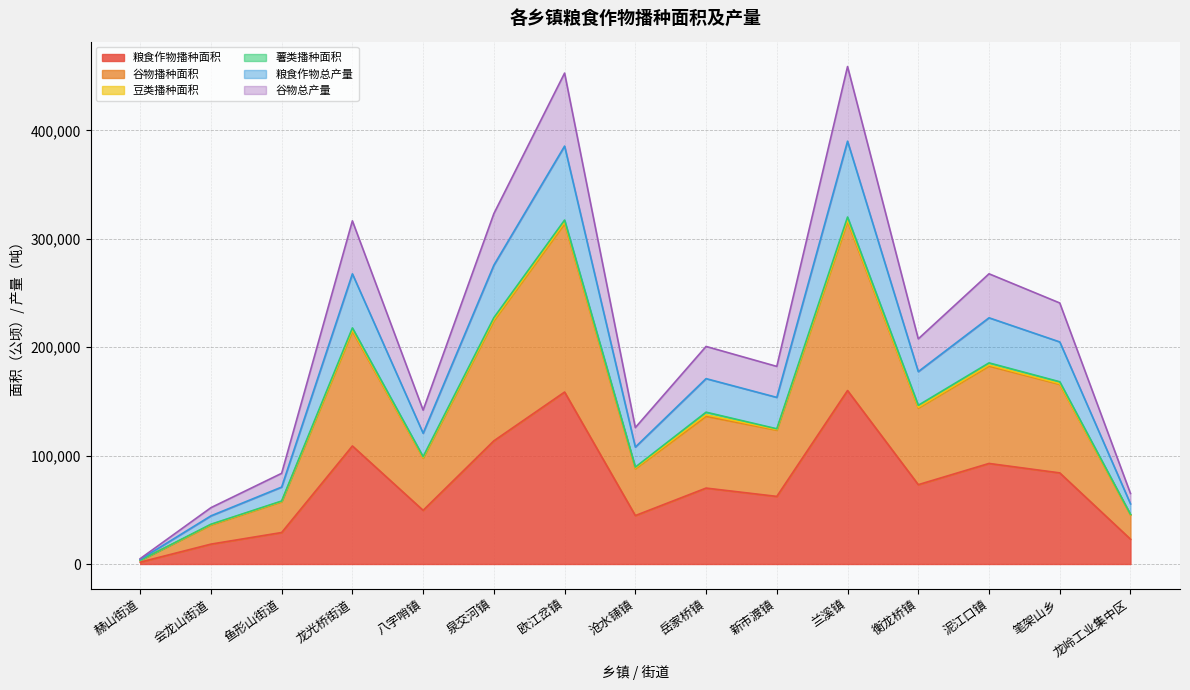

How many interior local valleys does the 粮食作物总产量 series have?

4